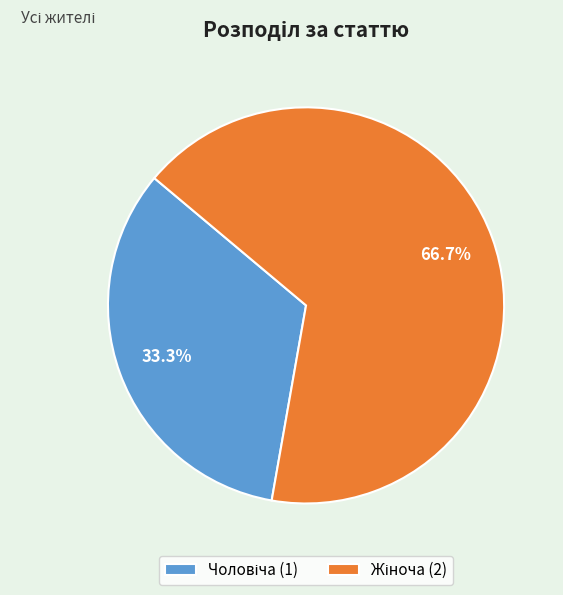

Is there any slice that represents more than half of the pie?

Yes